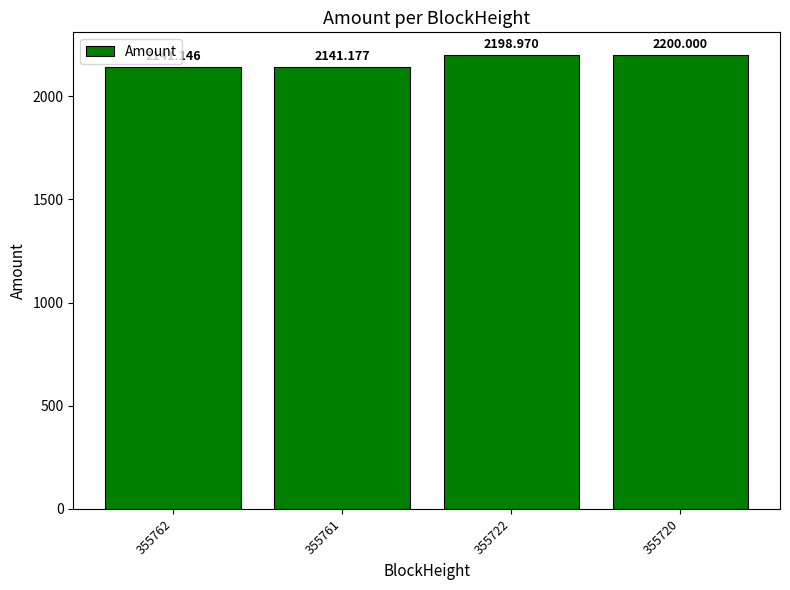

How many bars are there in total?

4